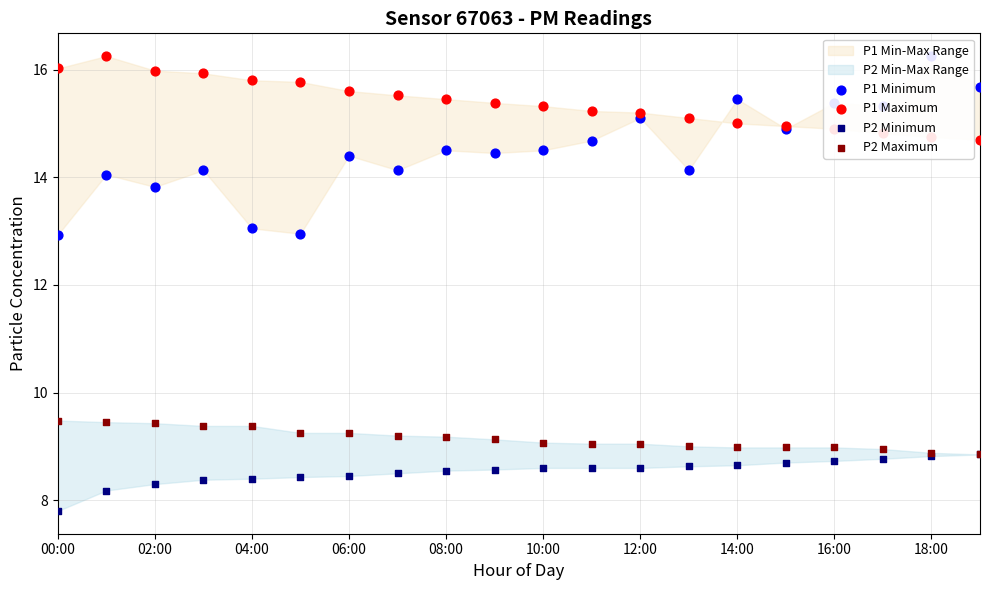

Which series contains the highest Y value?

P1 Minimum